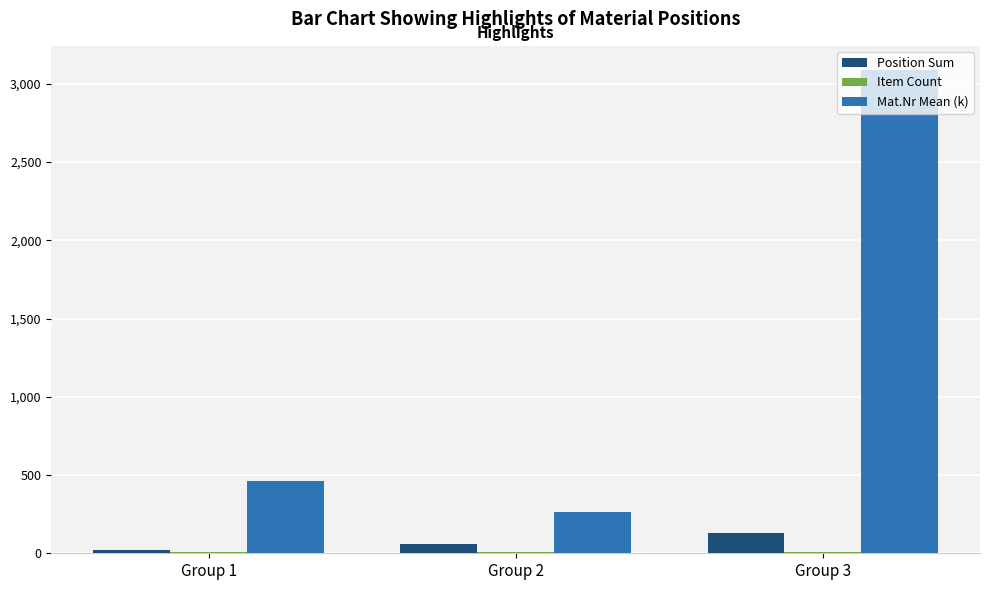

Does the chart contain stacked bars?

No